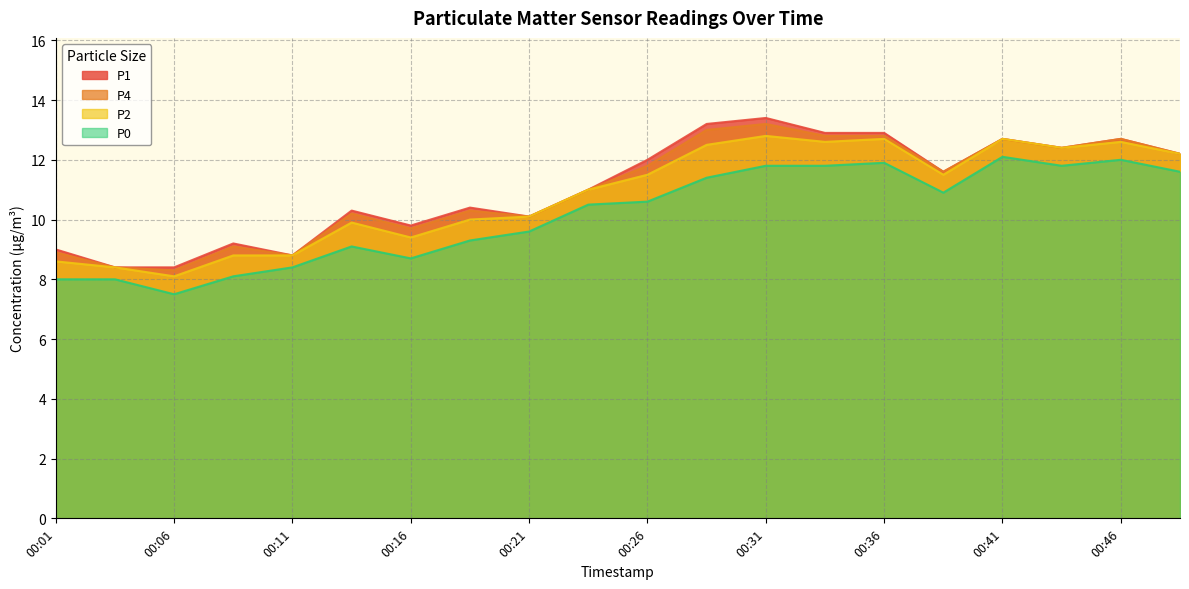

Read the P1 value at 00:16.

9.8